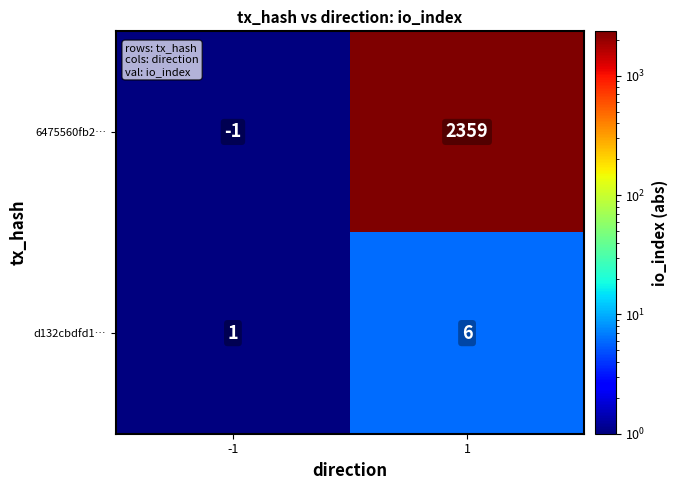

Which series has the widest spread of values?

6475560fb2…